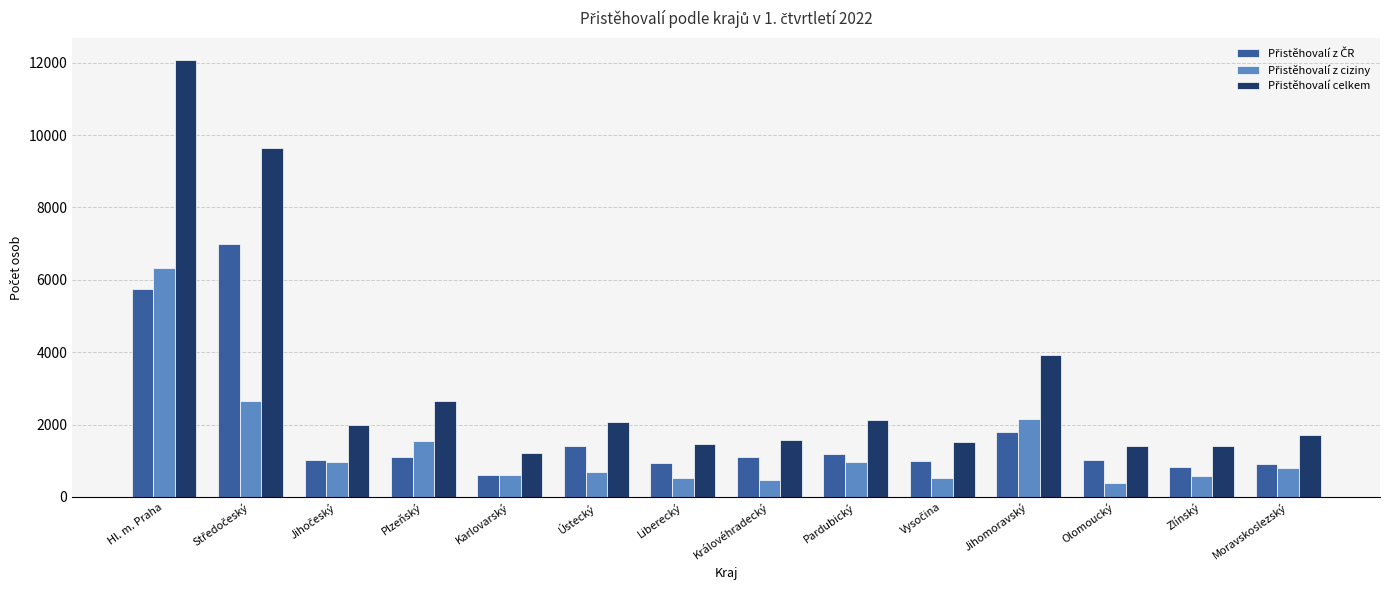

At which category is the sum across all series the highest?

Hl. m. Praha